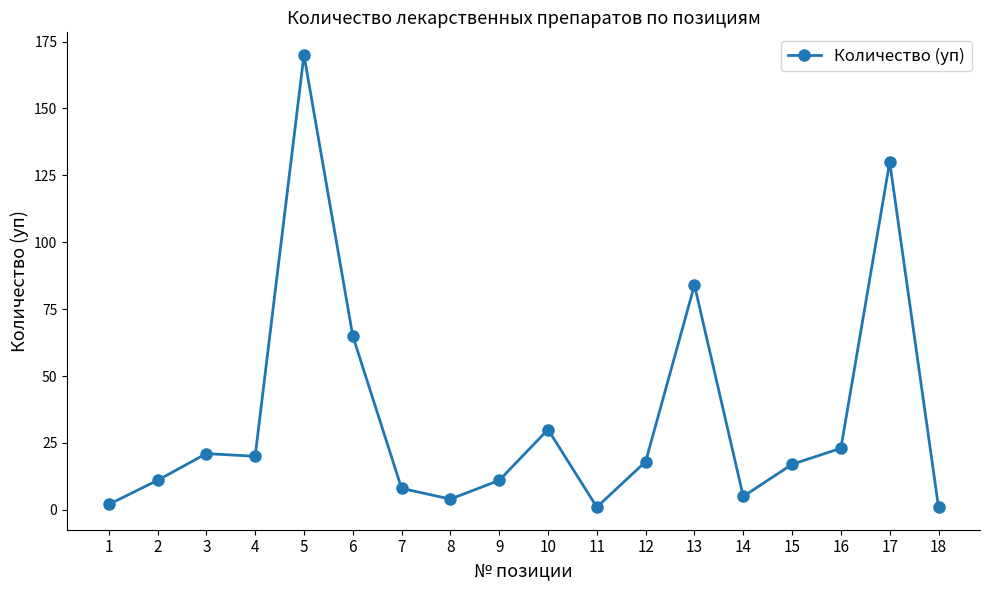

What is the difference between the maximum and minimum values?

169